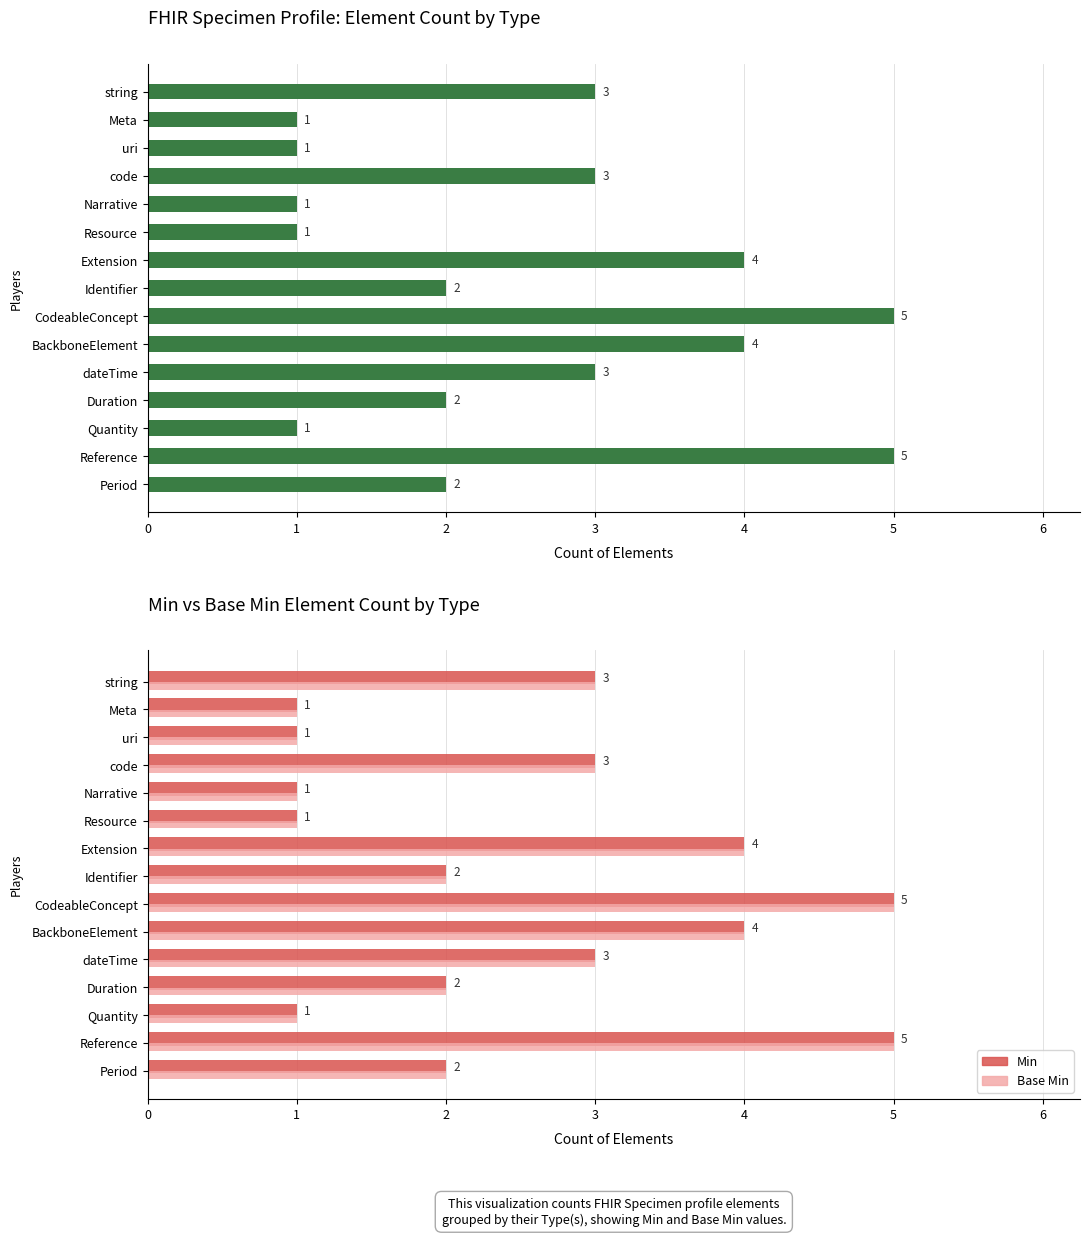

Which series changed the most between string and Period?

Min